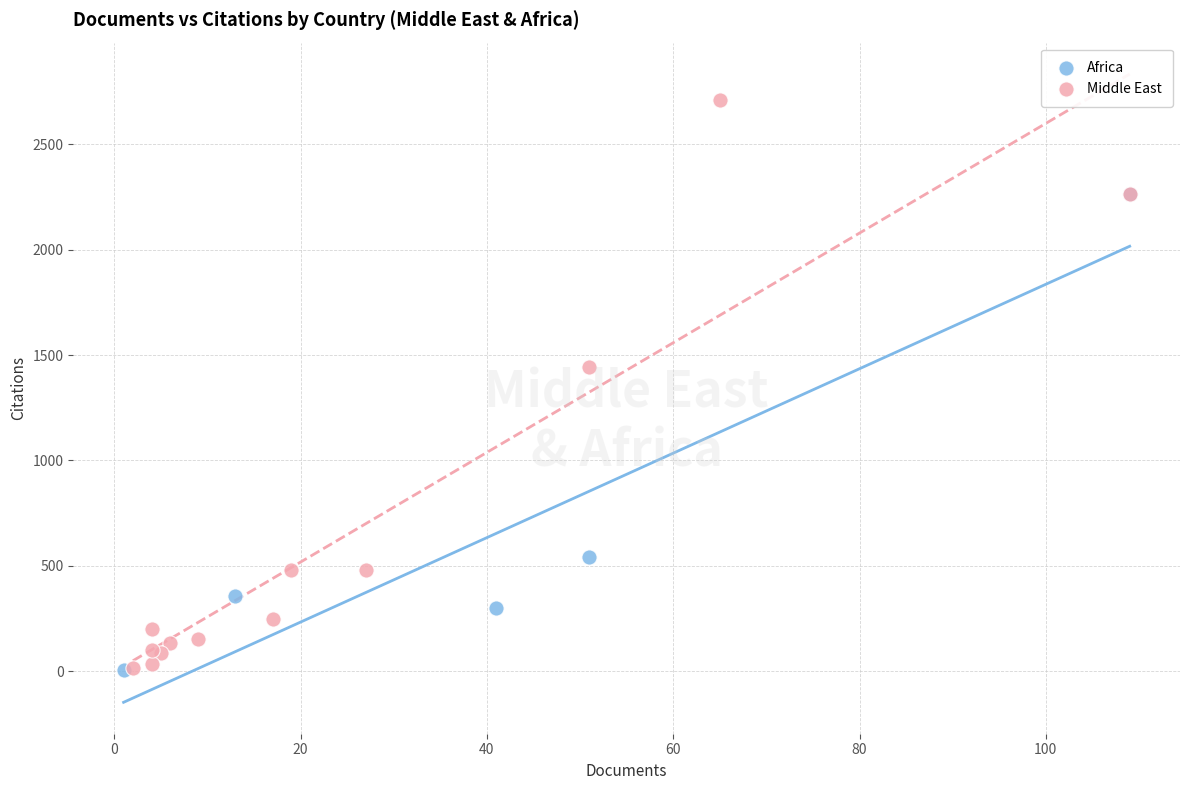

Which series has the largest Y range (max minus min)?

Middle East